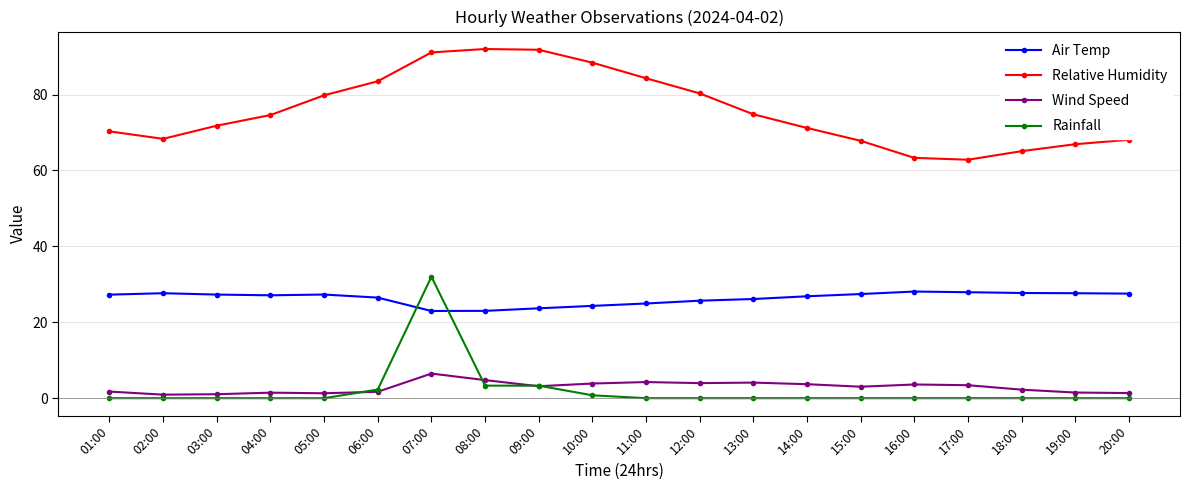

What is the sum of the Air Temp values at 08:00 and 17:00?

50.9